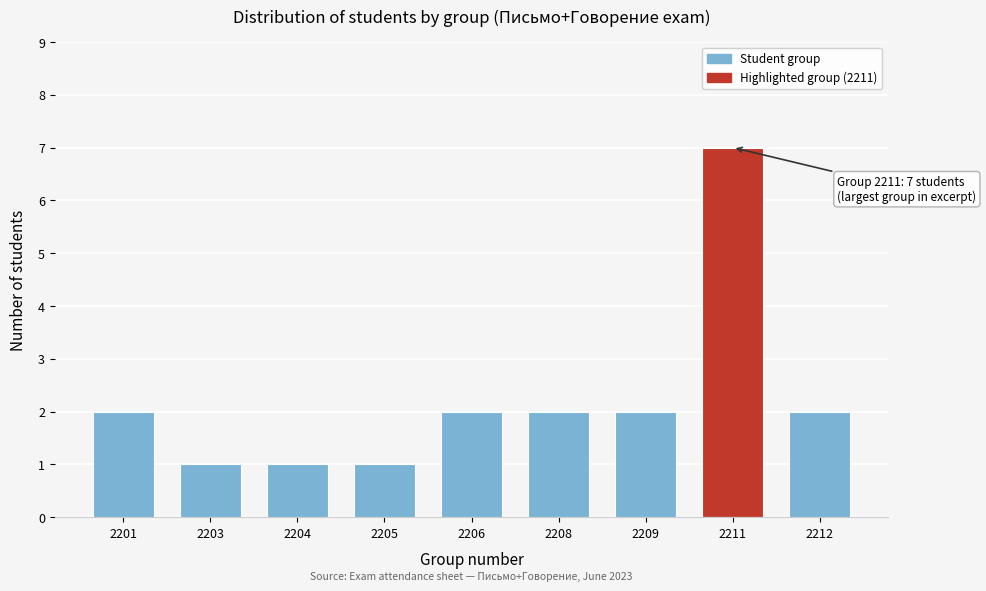

Reading right to left, what are all the values shown in this chart?

2	7	2	2	2	1	1	1	2